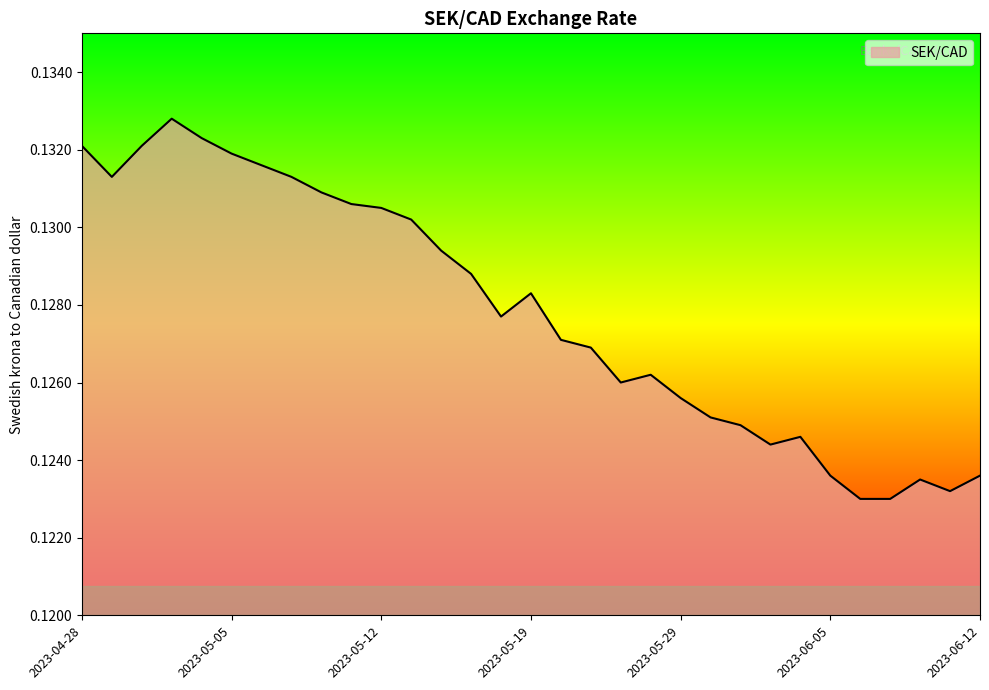

How many lines are shown in the chart?

1